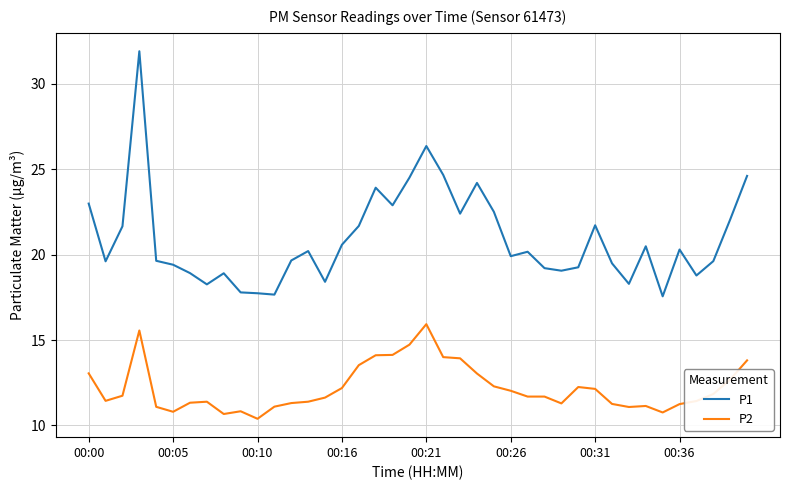

List the series in order of their overall mean, lowest first.

P2, P1